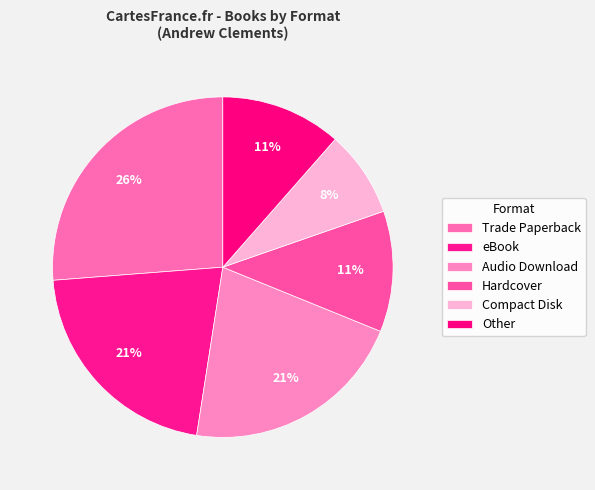

How many slices are in this pie chart?

6